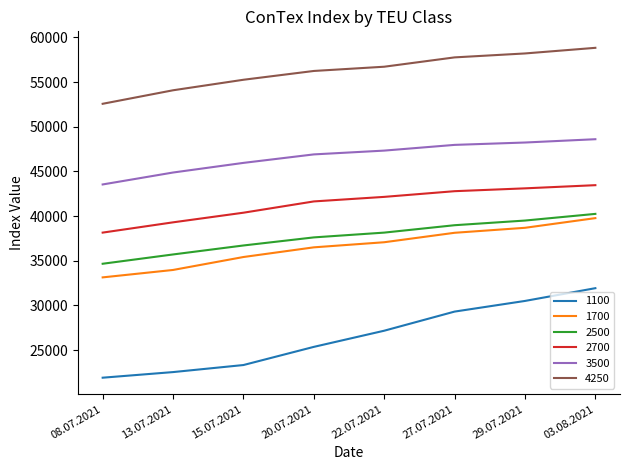

Is it true that 1100 equals 25354 at 20.07.2021?

True